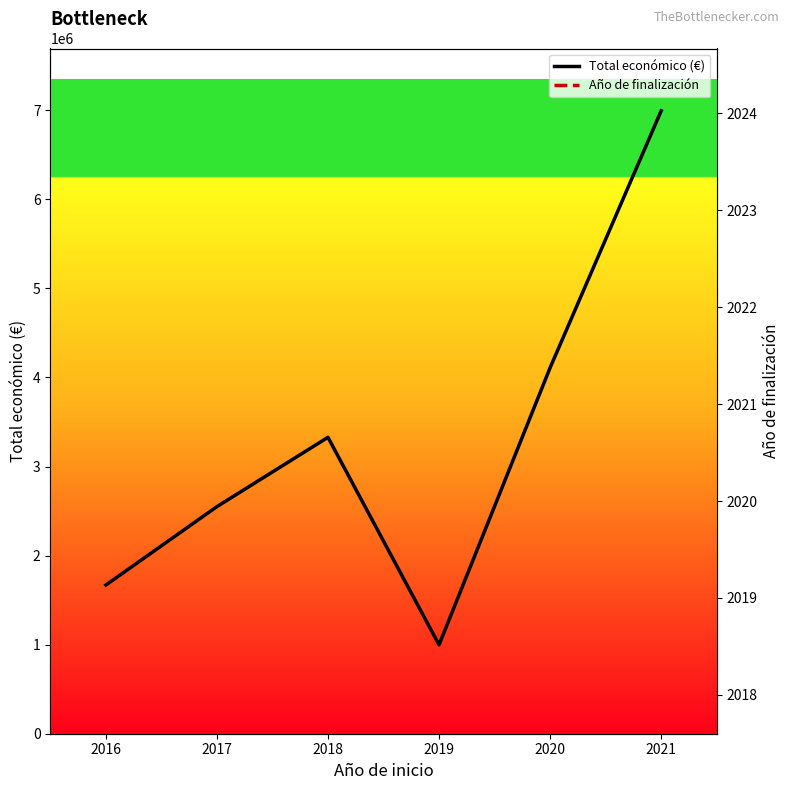

What is the difference between the highest and lowest values at 2021?

6992675.0